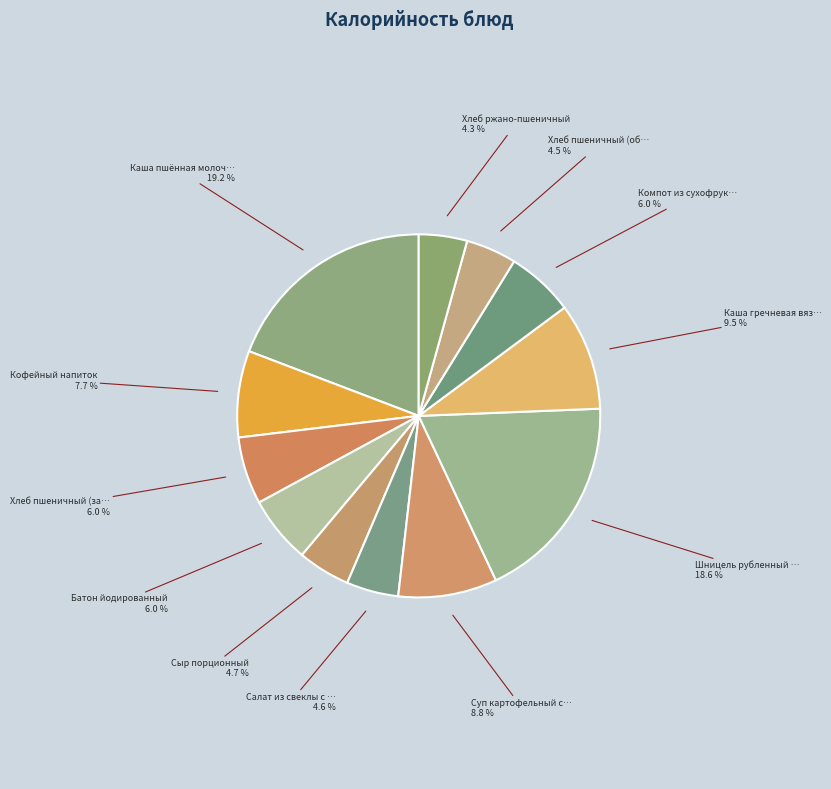

How many segments does this pie chart have?

12